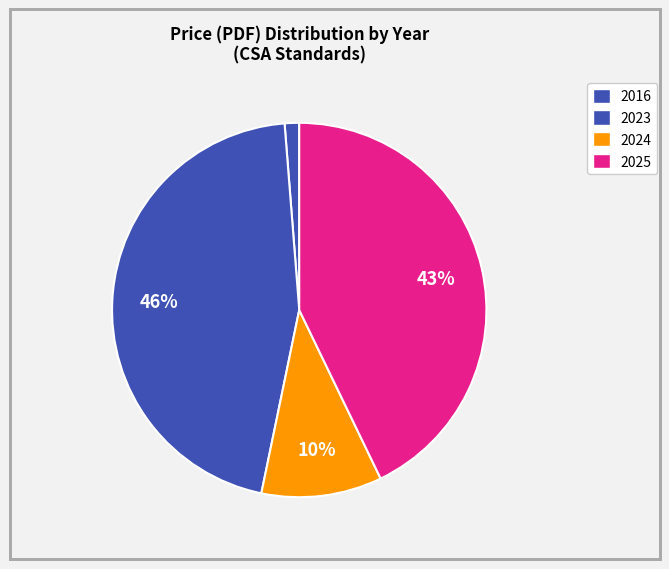

How many segments does this pie chart have?

4